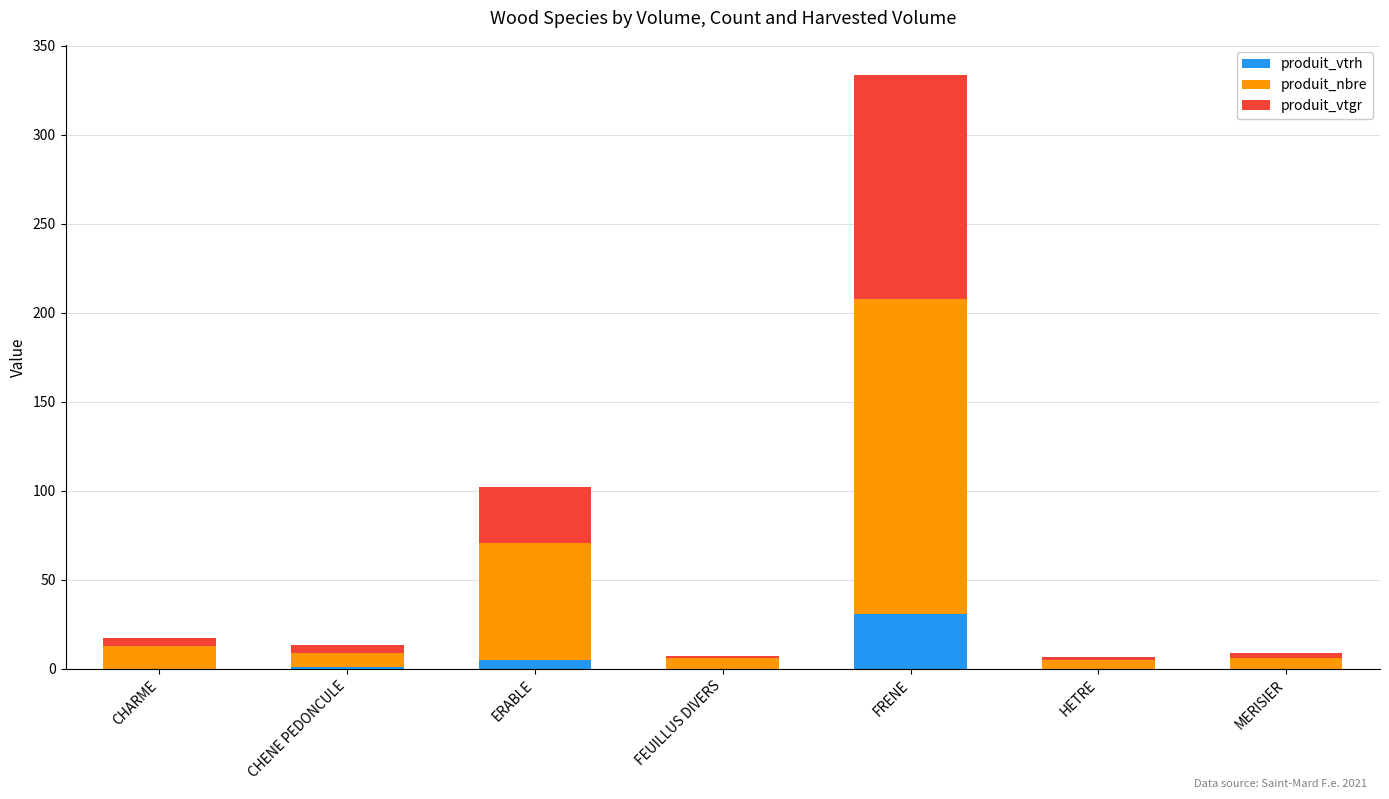

At which category is the sum across all series the highest?

FRENE